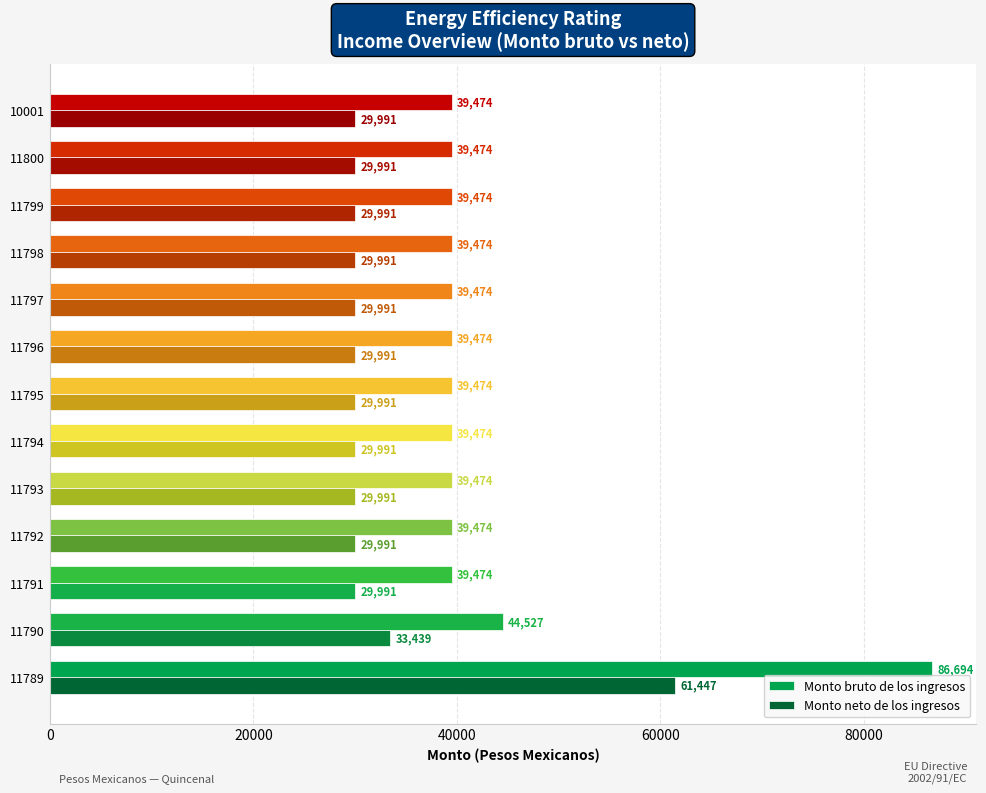

Which series has the largest total across all categories?

Monto bruto de los ingresos